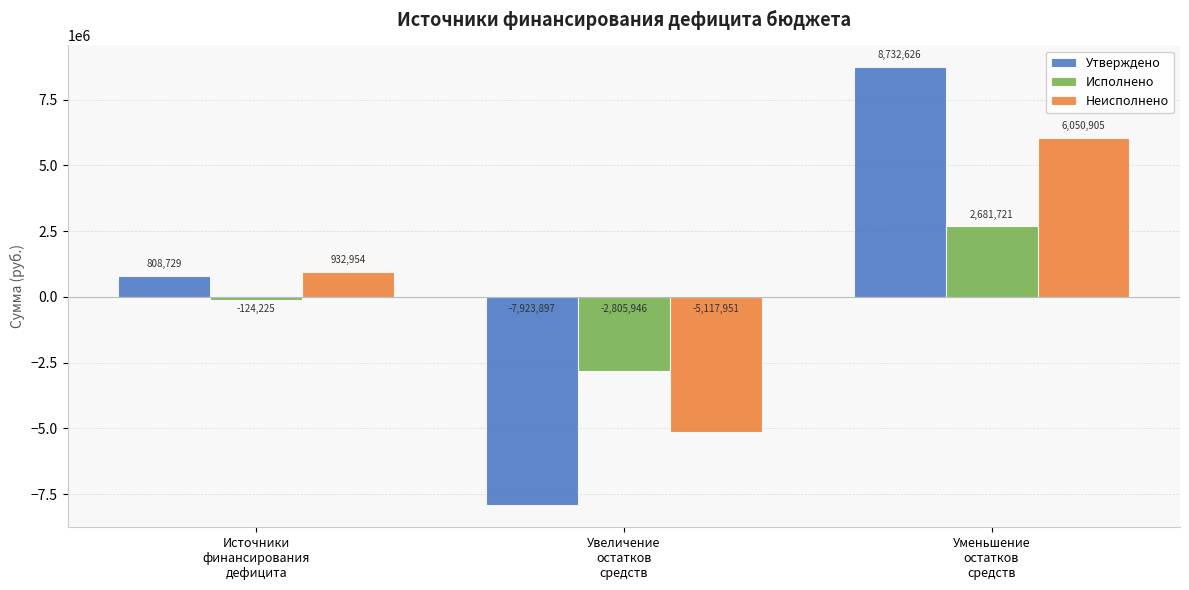

How many values in Утверждено are above zero?

2